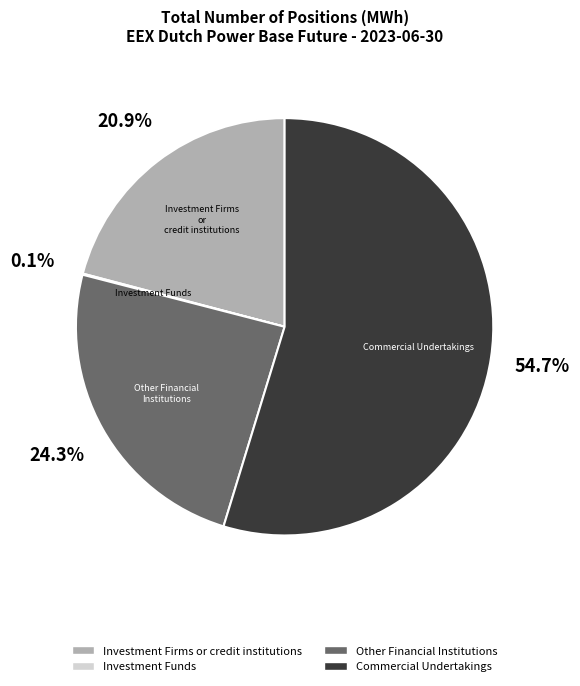

Combined, do Commercial Undertakings and Investment Firms or credit institutions account for over 50%?

Yes